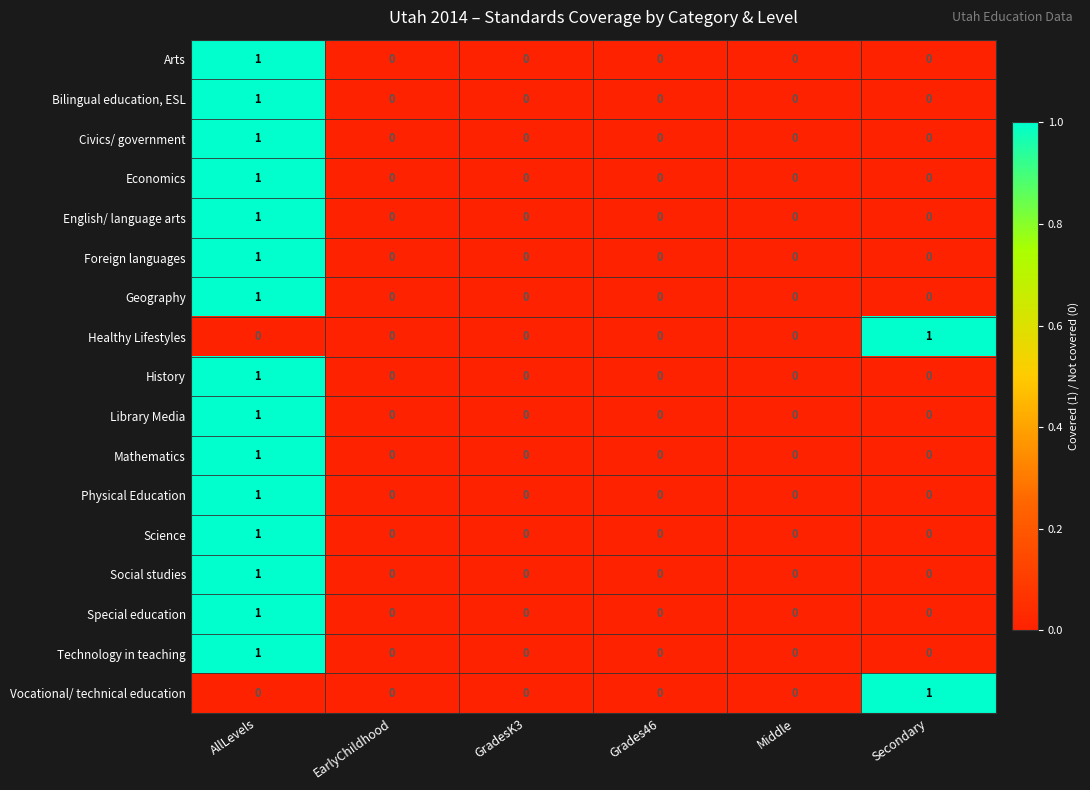

At which category is the sum across all series the highest?

AllLevels